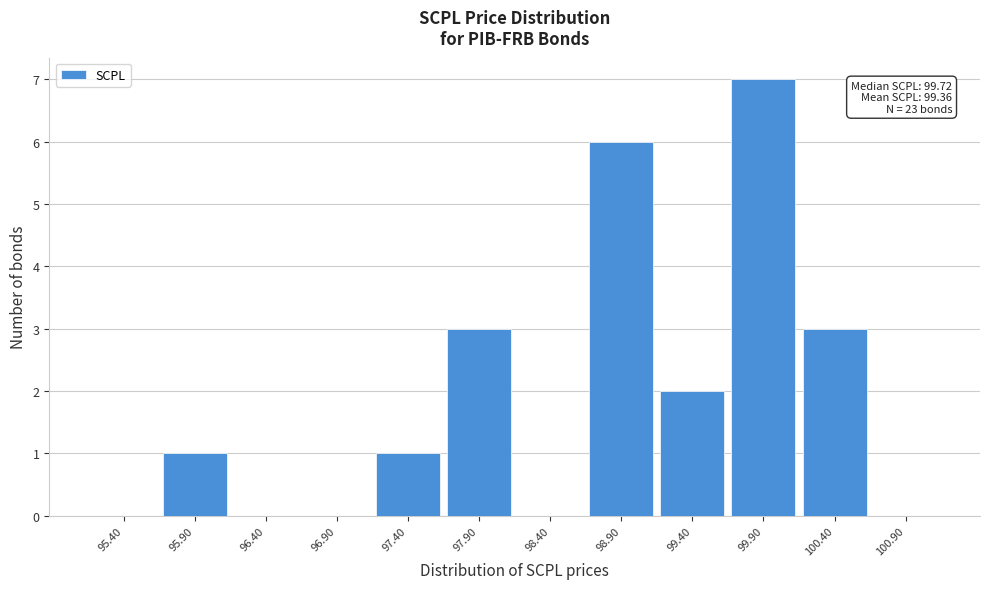

Reading left to right, what are all the values shown in this chart?

95.40=0	95.90=1	96.40=0	96.90=0	97.40=1	97.90=3	98.40=0	98.90=6	99.40=2	99.90=7	100.40=3	100.90=0